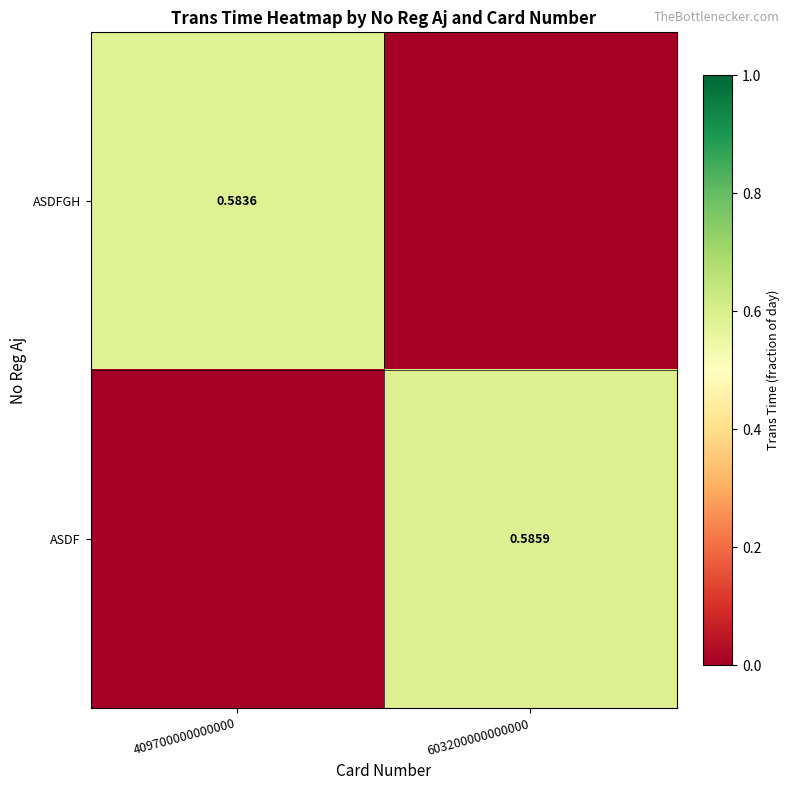

Between 603200000000000 and 409700000000000, which is larger?

409700000000000